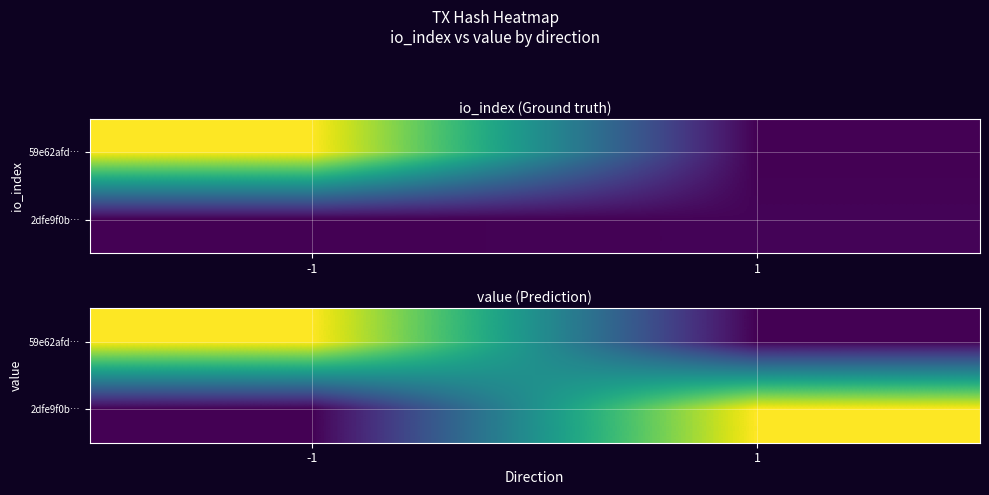

True or false: 2dfe9f0b… has a value of 186.4 at 1.

True